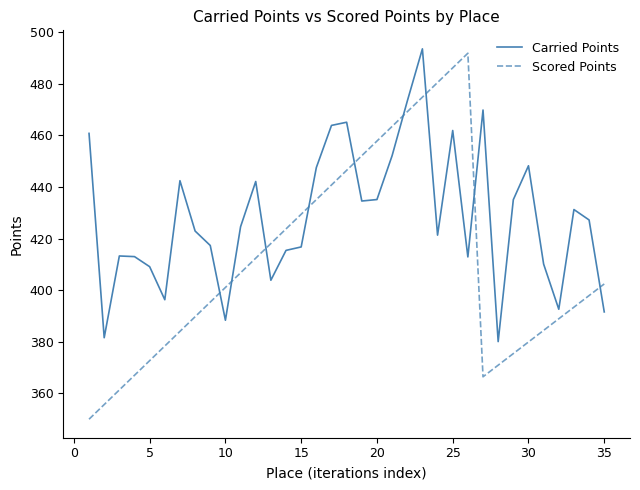

Which series has the largest total across all categories?

Carried Points